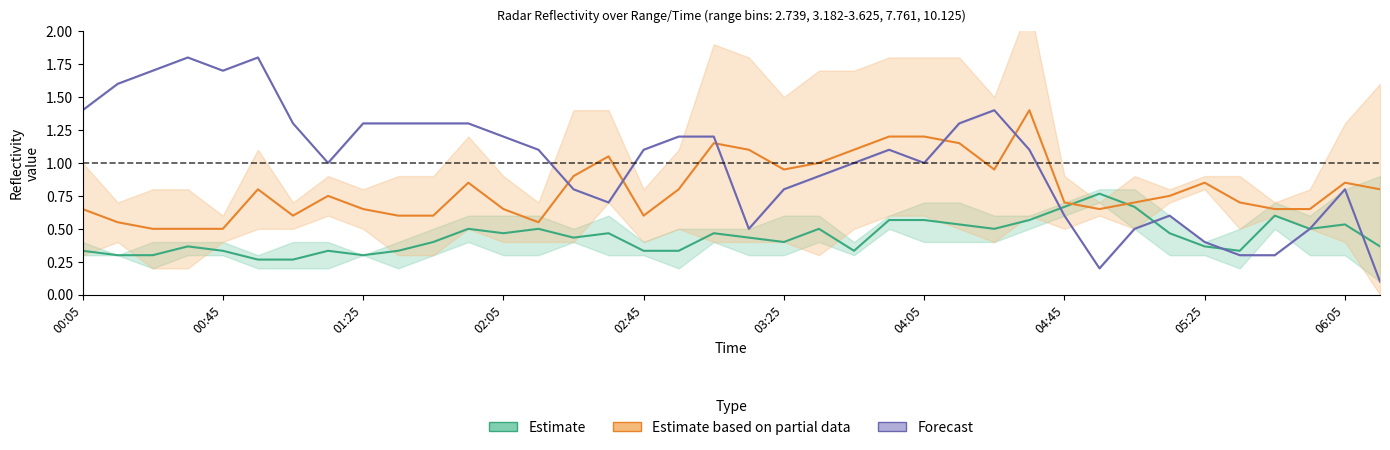

Which series ends up on top after the final intersection of Estimate and Estimate based on partial data?

Estimate based on partial data